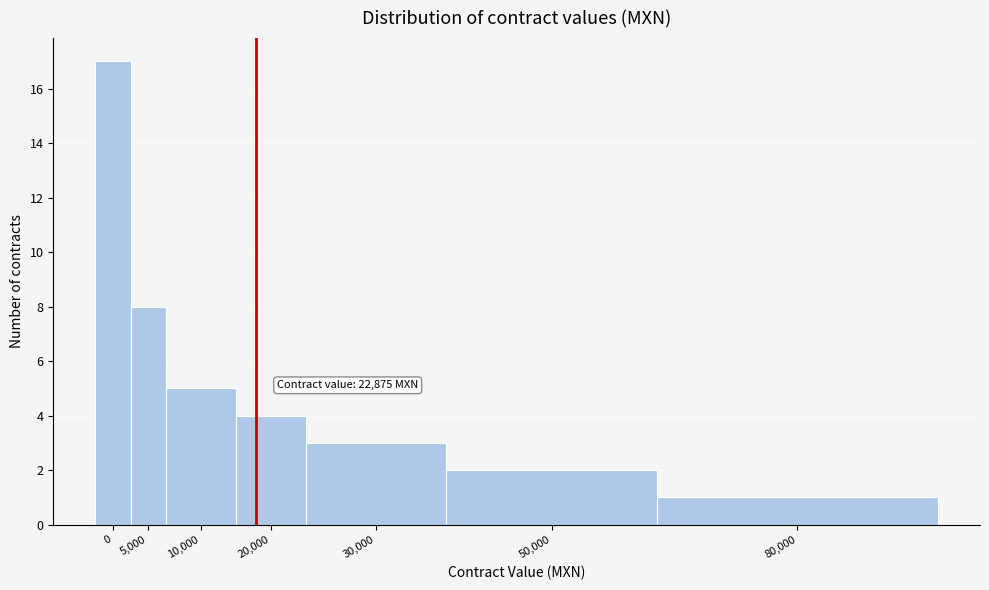

Reading right to left, list all the values displayed in this chart.

80,000=1	50,000=2	30,000=3	20,000=4	10,000=5	5,000=8	0=17